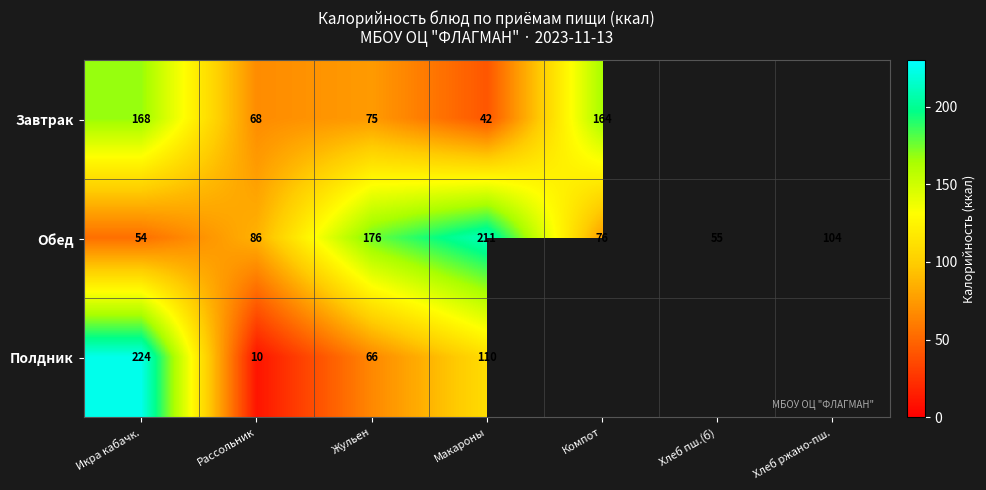

At how many categories does at least one series exceed 180?

2